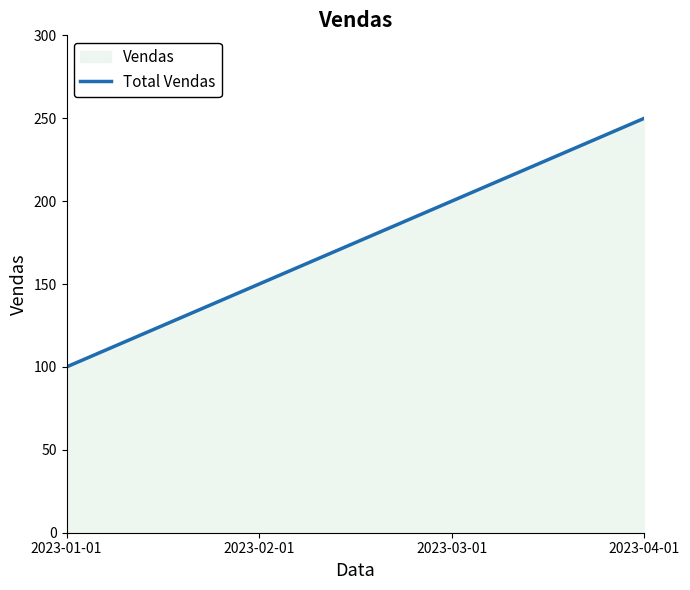

How many categories are shown in the chart?

4